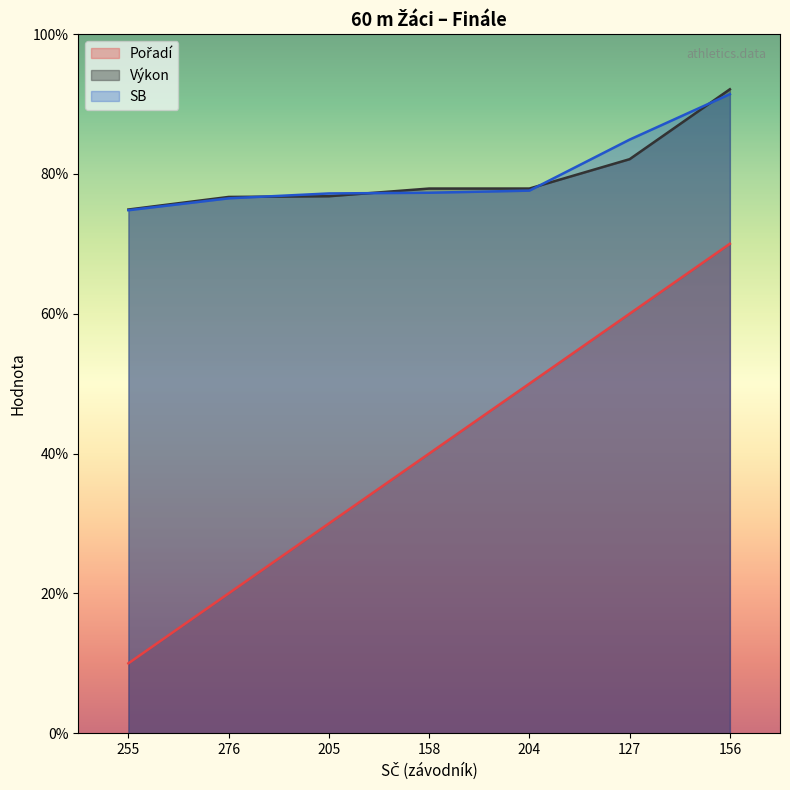

What are all the series names shown in the legend?

Pořadí, Výkon, SB